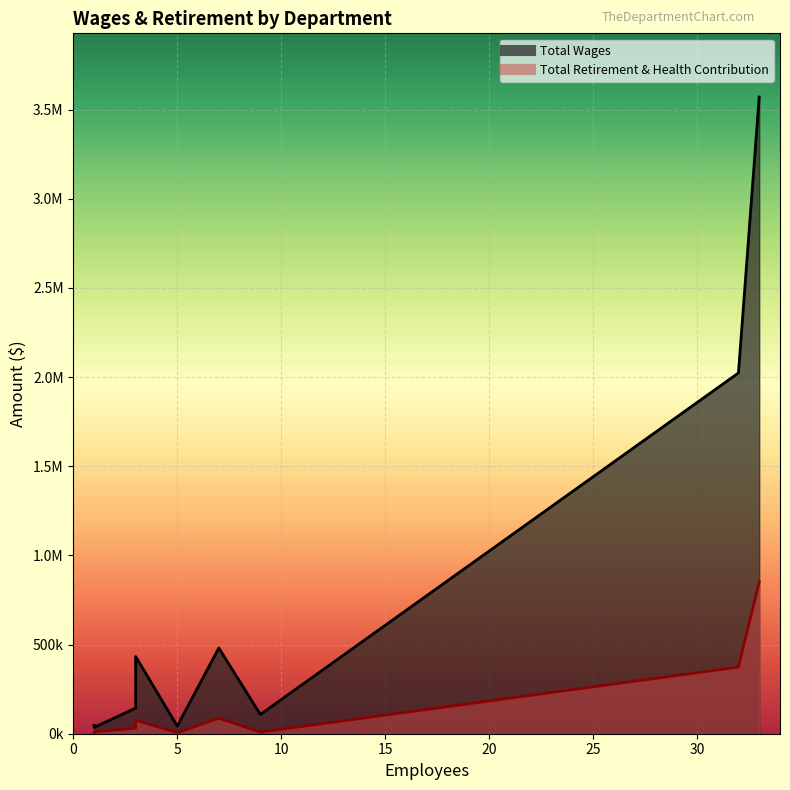

Is it true that Total Wages equals 78073 at City Clerk?

False